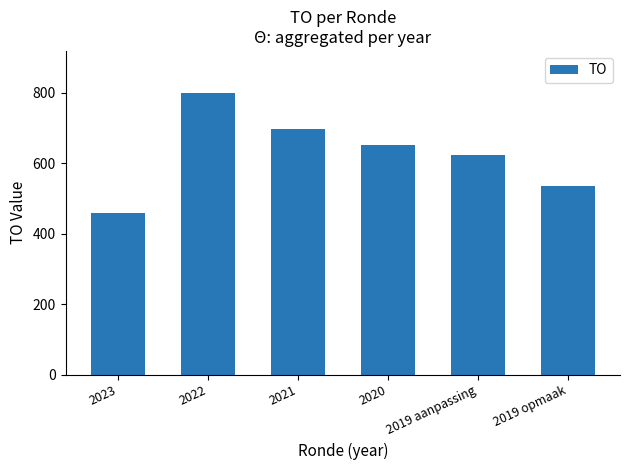

True or false: the data shows 799 at 2022.

True